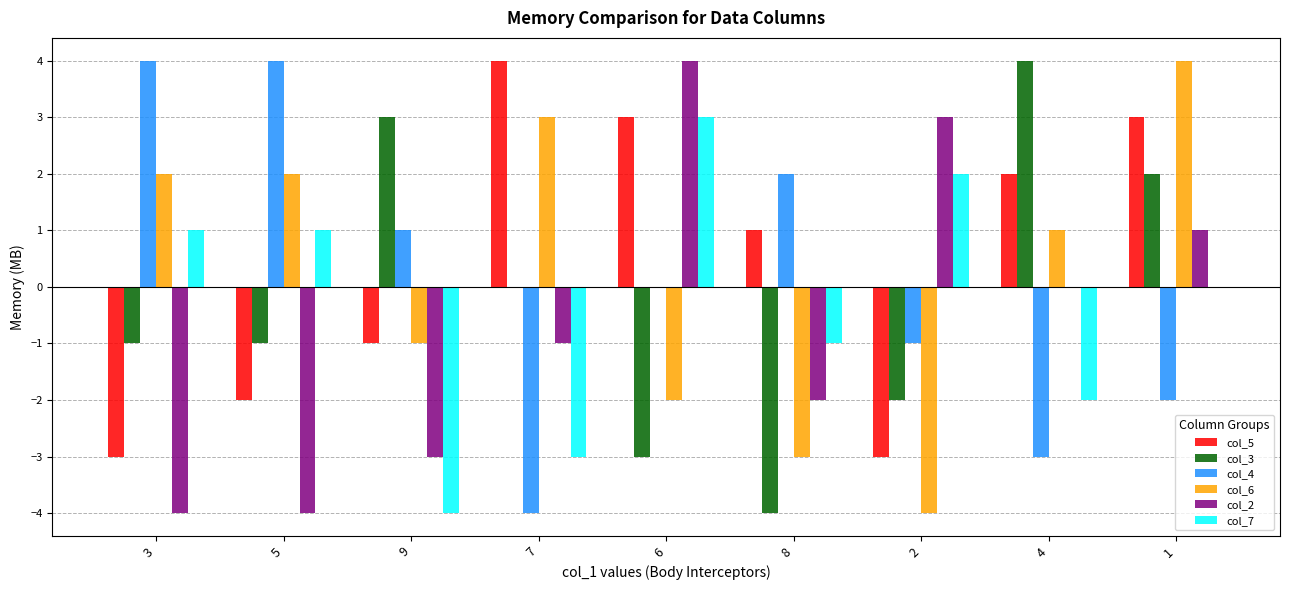

True or false: col_5 has a value of 0 at 8.

False